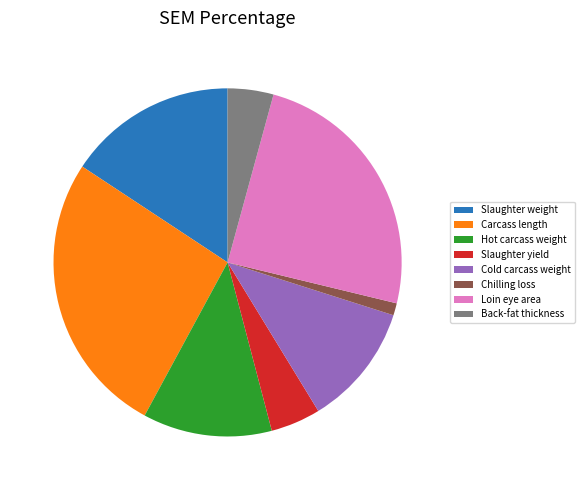

Does Hot carcass weight account for over 50% of the chart?

No